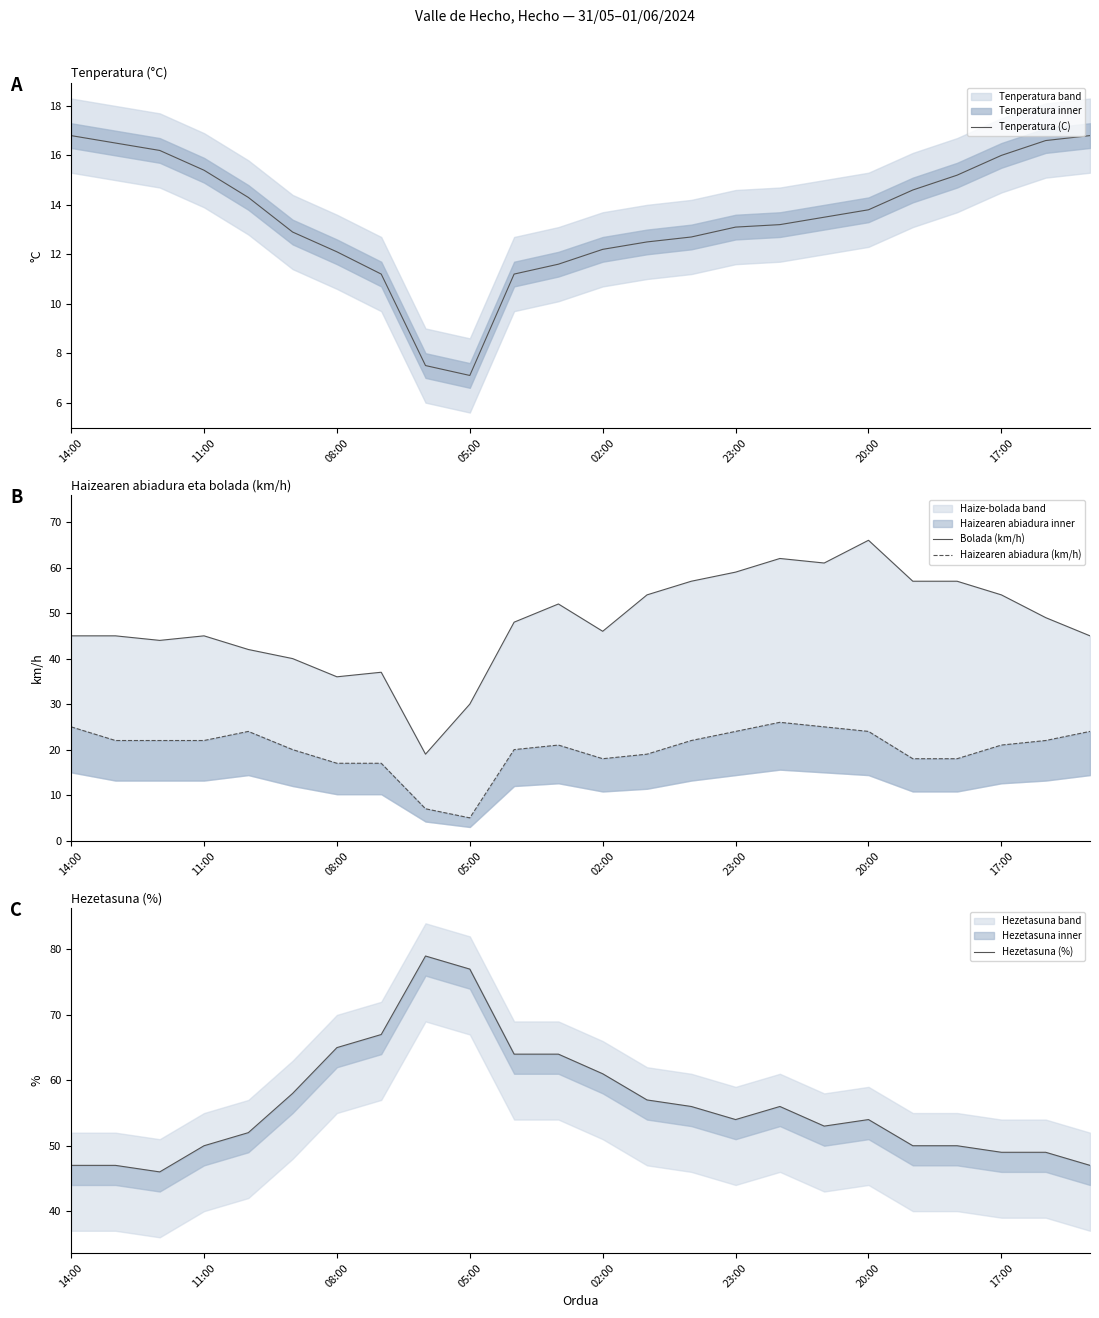

What is the maximum value for Tenperatura (C)?

16.8